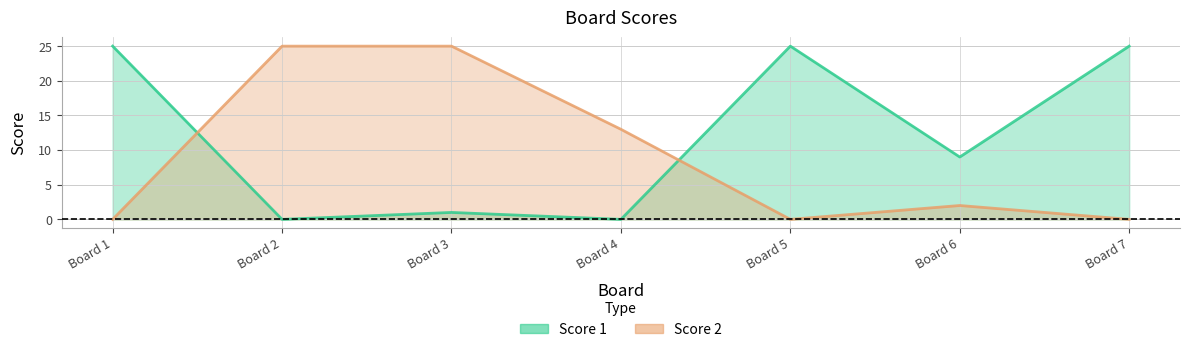

The Score 2 series shows 0 at Board 7. True or false?

True